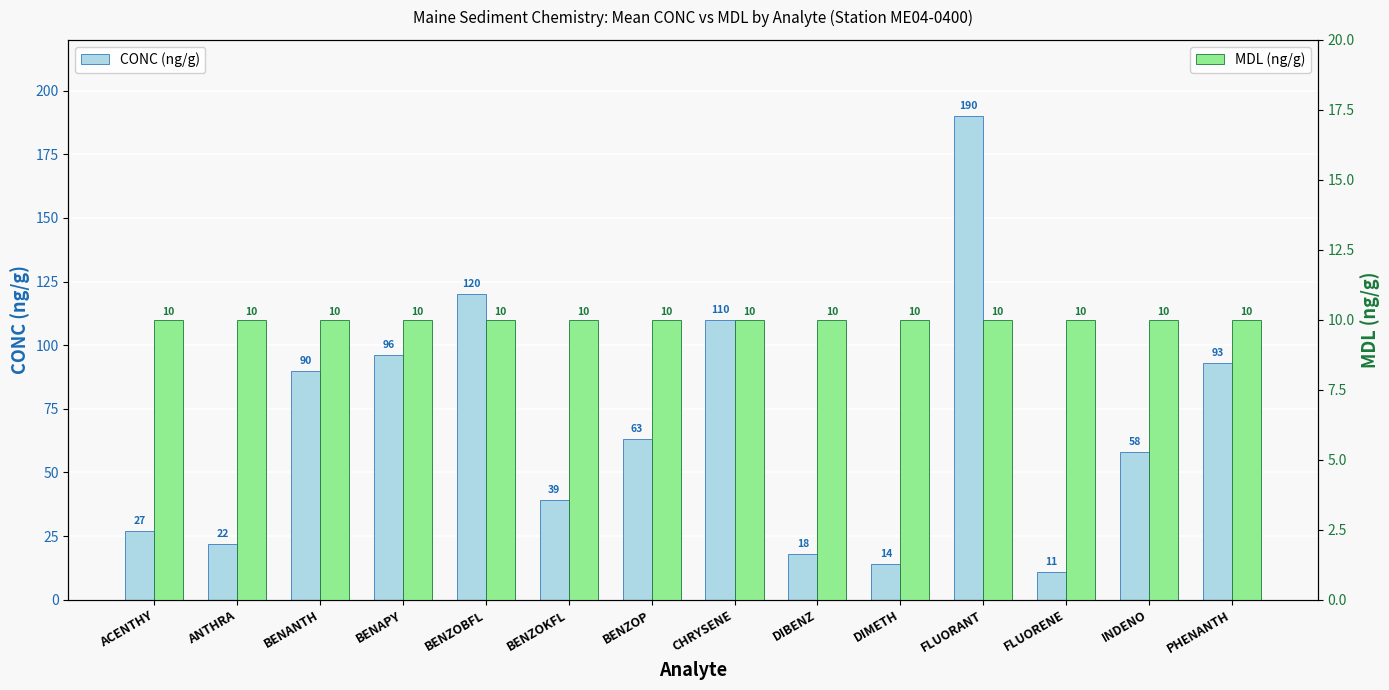

Are the bars grouped side by side (vs. stacked)?

Yes